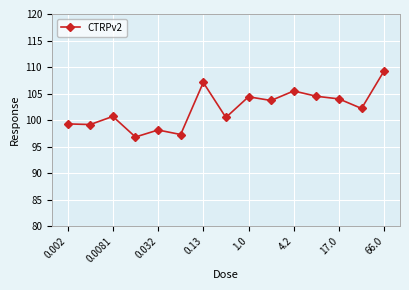

Count the number of categories in the chart.

15